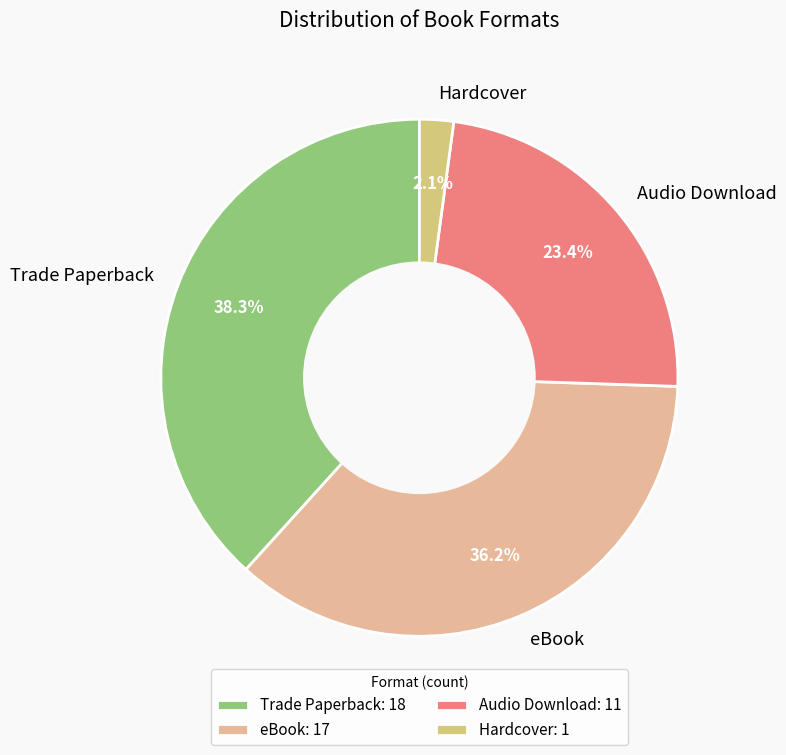

Does Audio Download account for over 50% of the chart?

No